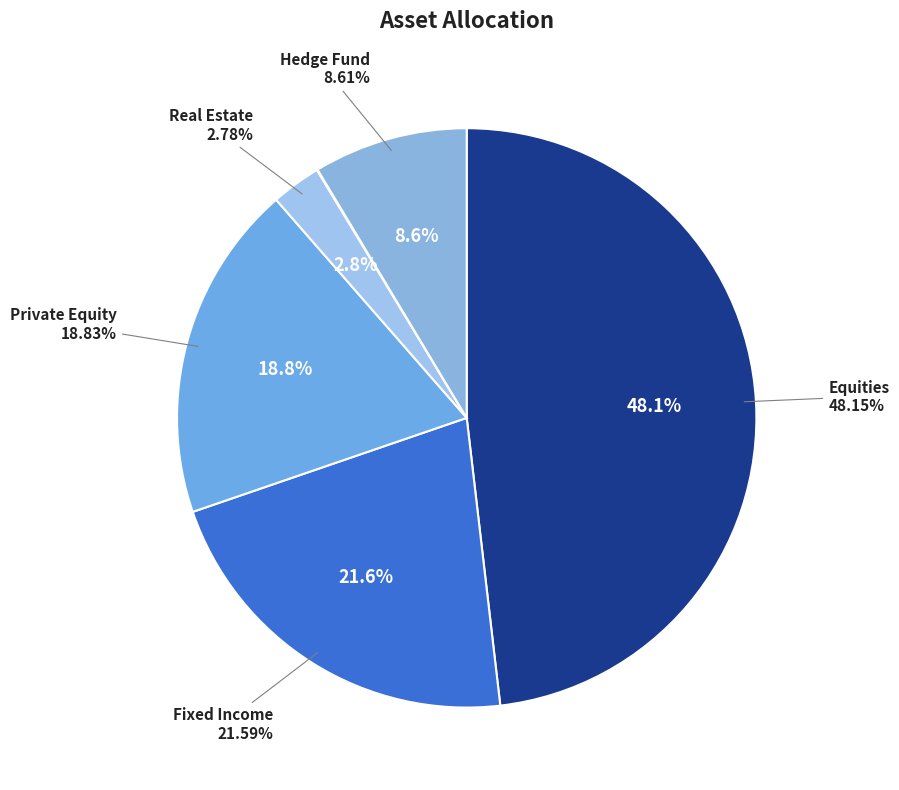

Is the sum of Equities and Private Equity greater than half?

Yes